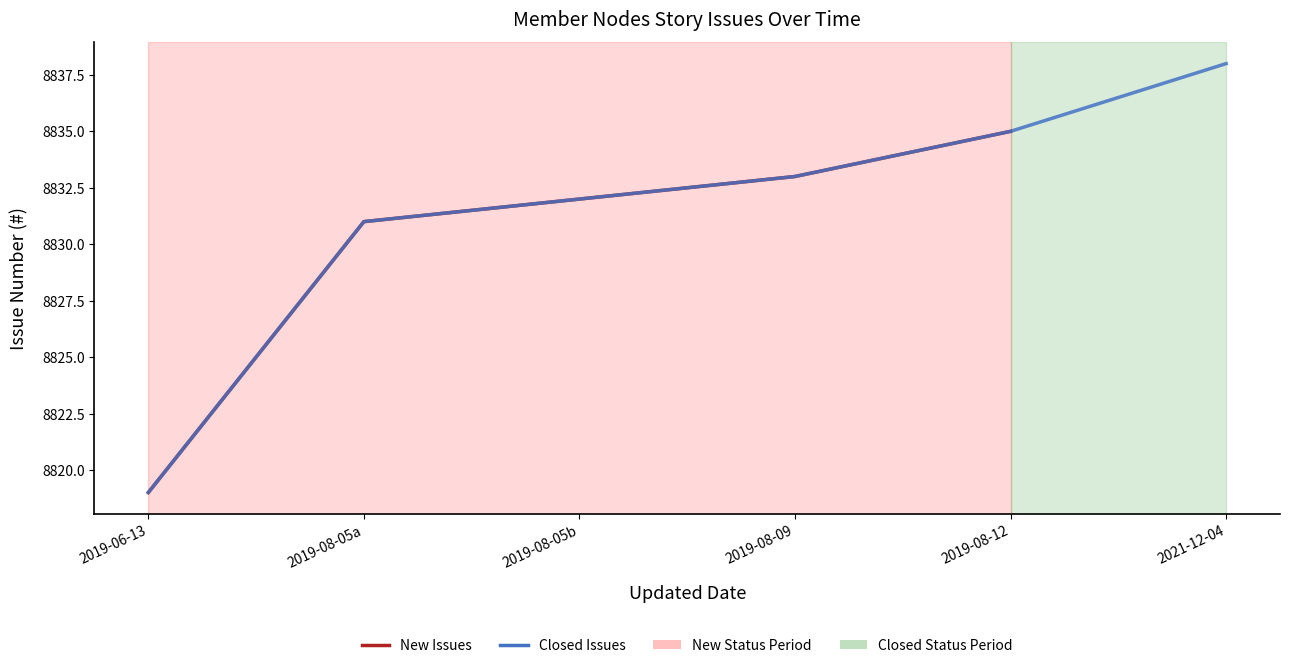

What is the sum of all values?

52988